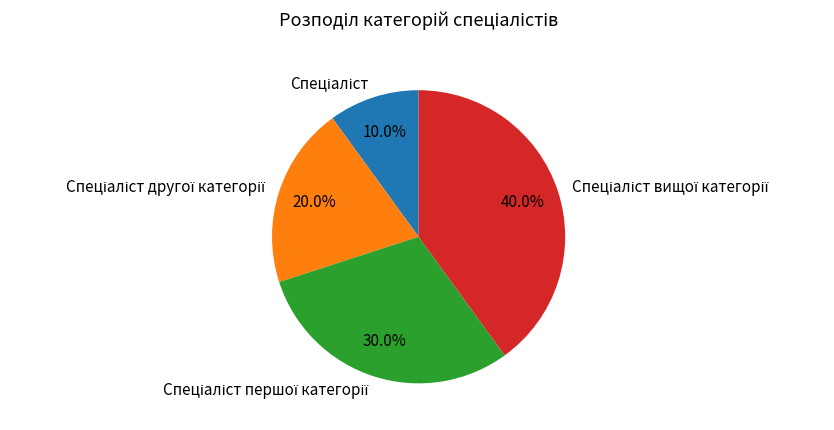

Is there a majority slice in this chart?

No